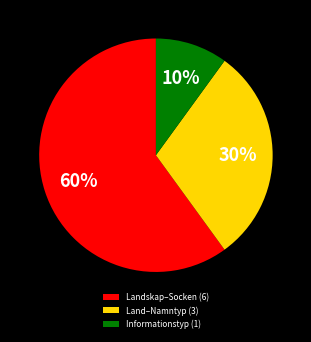

Do Informationstyp (1) and Landskap–Socken (6) together represent more than half of the pie?

Yes